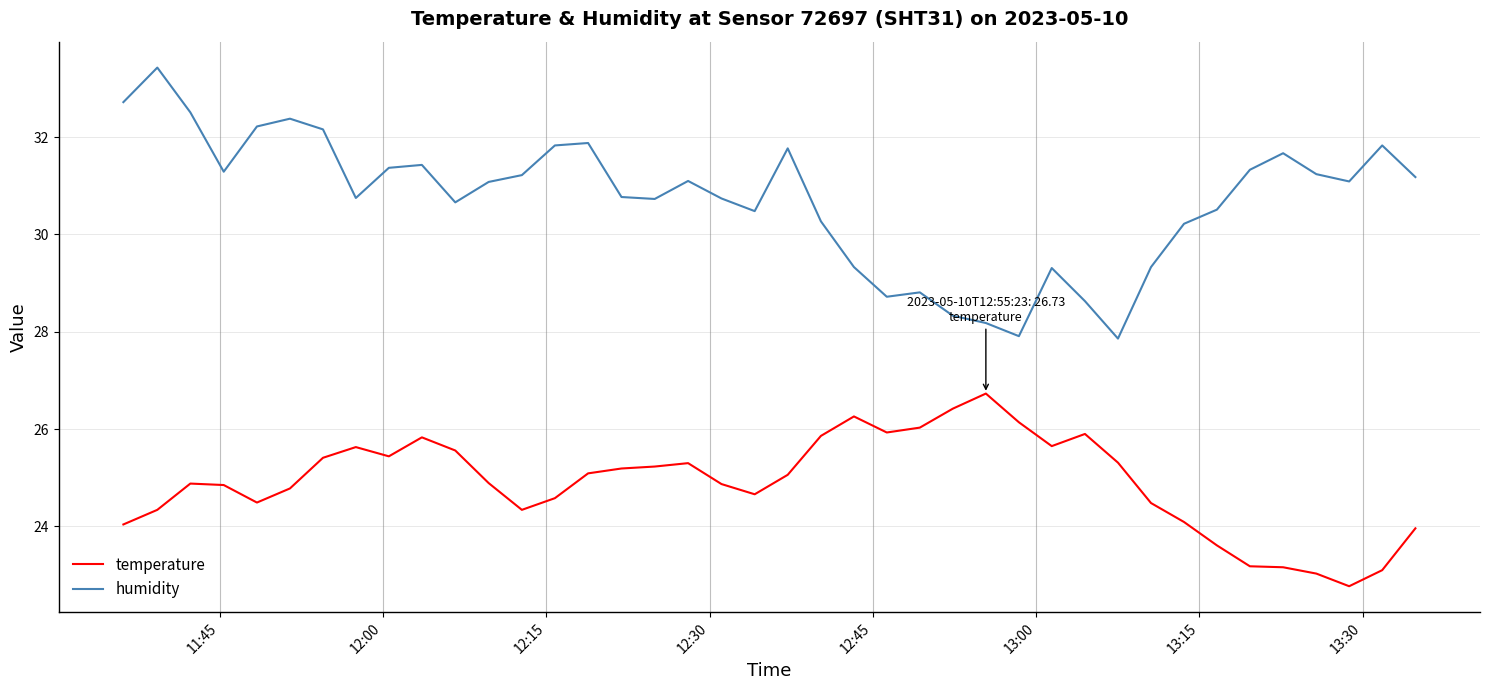

What is the highest value of the temperature series?

26.7